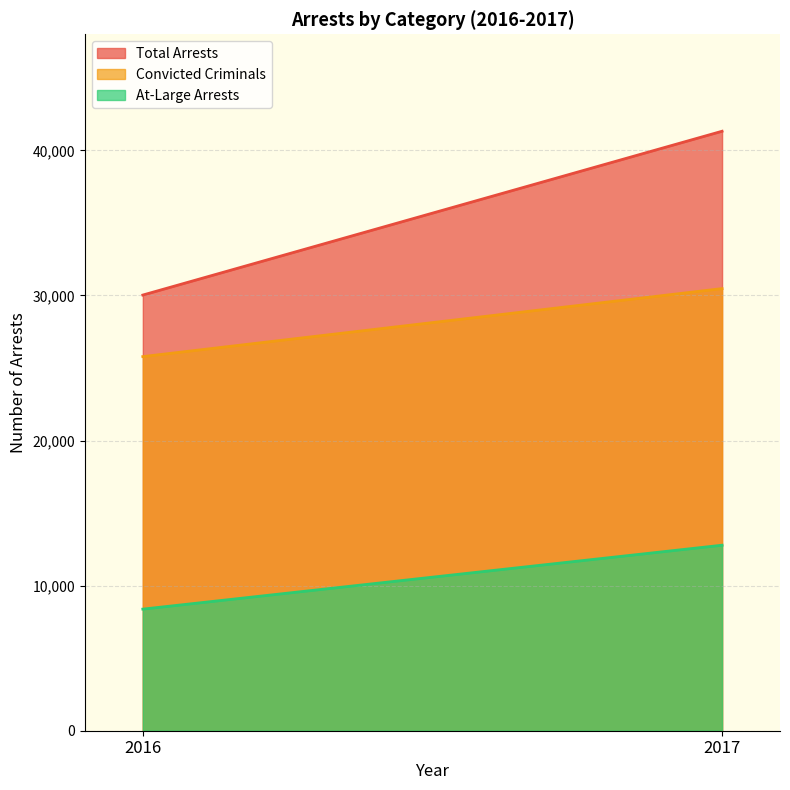

What is the sum of the At-Large Arrests values at 2017 and 2016?

21167